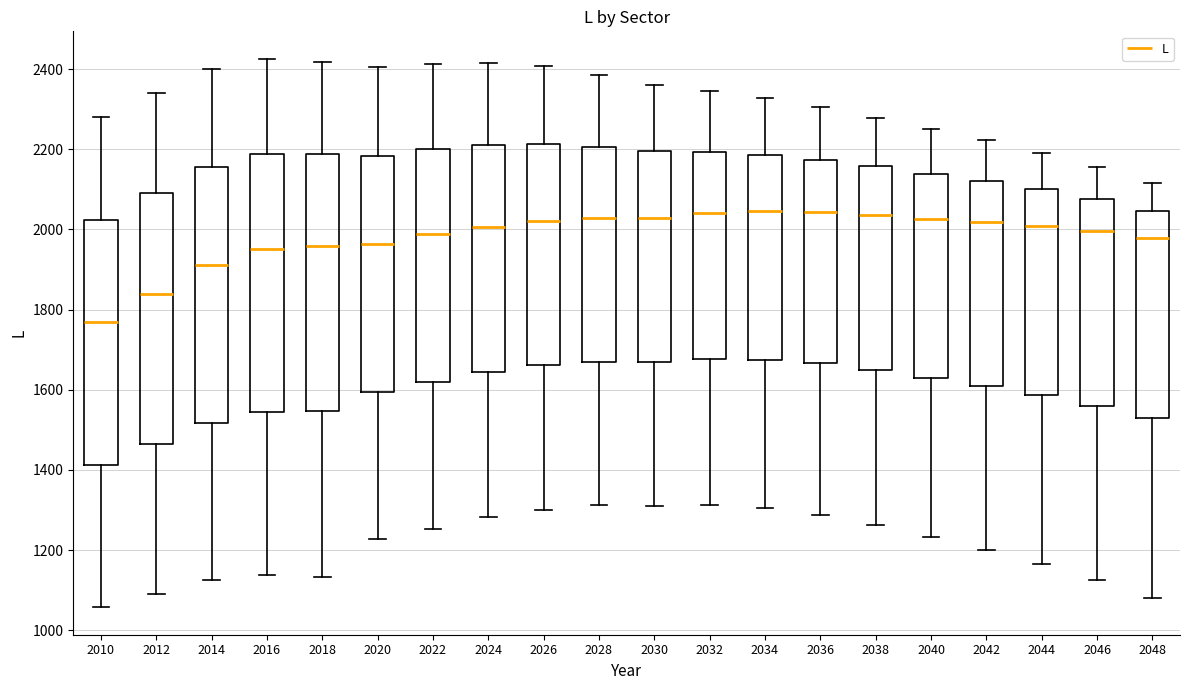

Where does the upper whisker of the box at x = 2018 end on the y-axis? The values are not printed on the chart, so give them approximately, as read against the axis.

2420